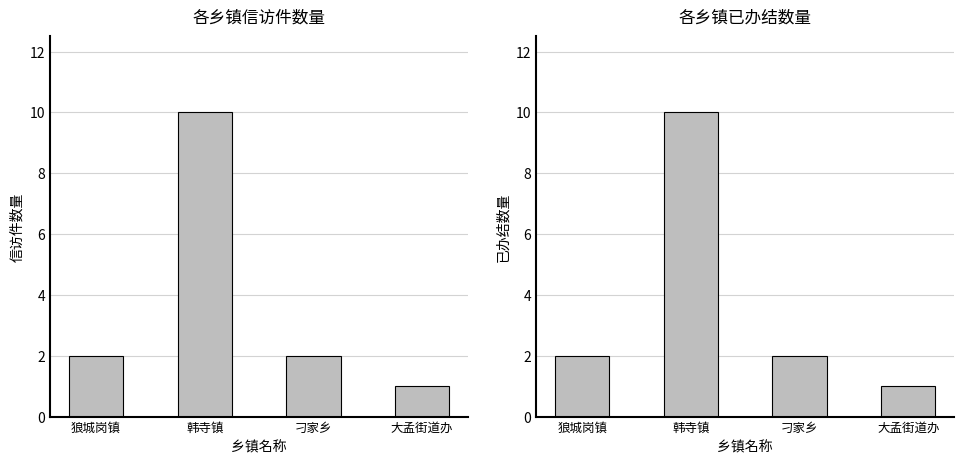

List the labels in order of 案件数量 value, largest first.

韩寺镇, 狼城岗镇, 刁家乡, 大孟街道办